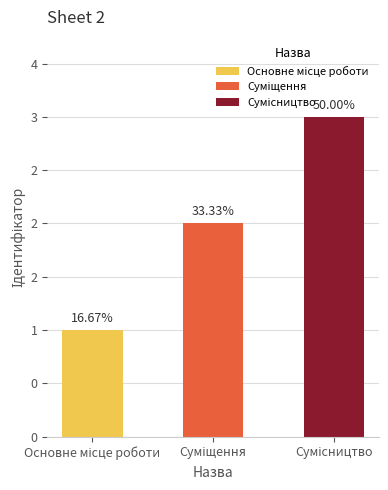

Reading left to right, list all the values displayed in this chart.

1	2	3